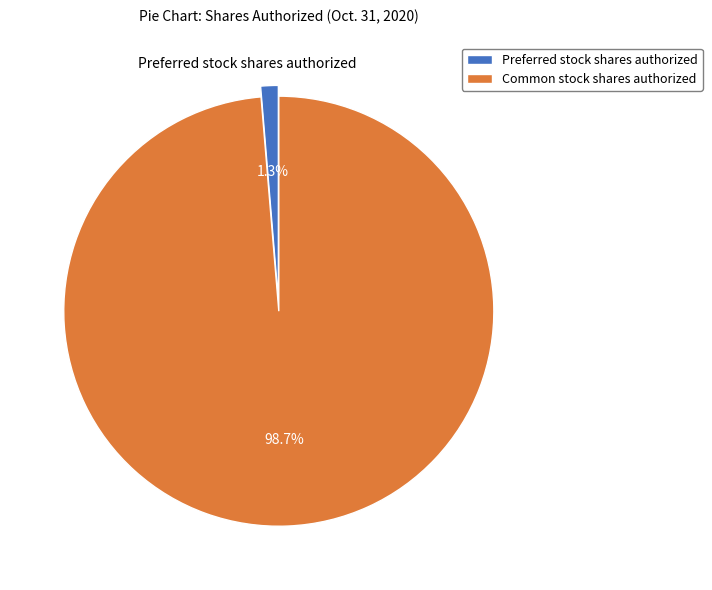

To the nearest percent, what percentage of the pie is Common stock shares authorized?

99%